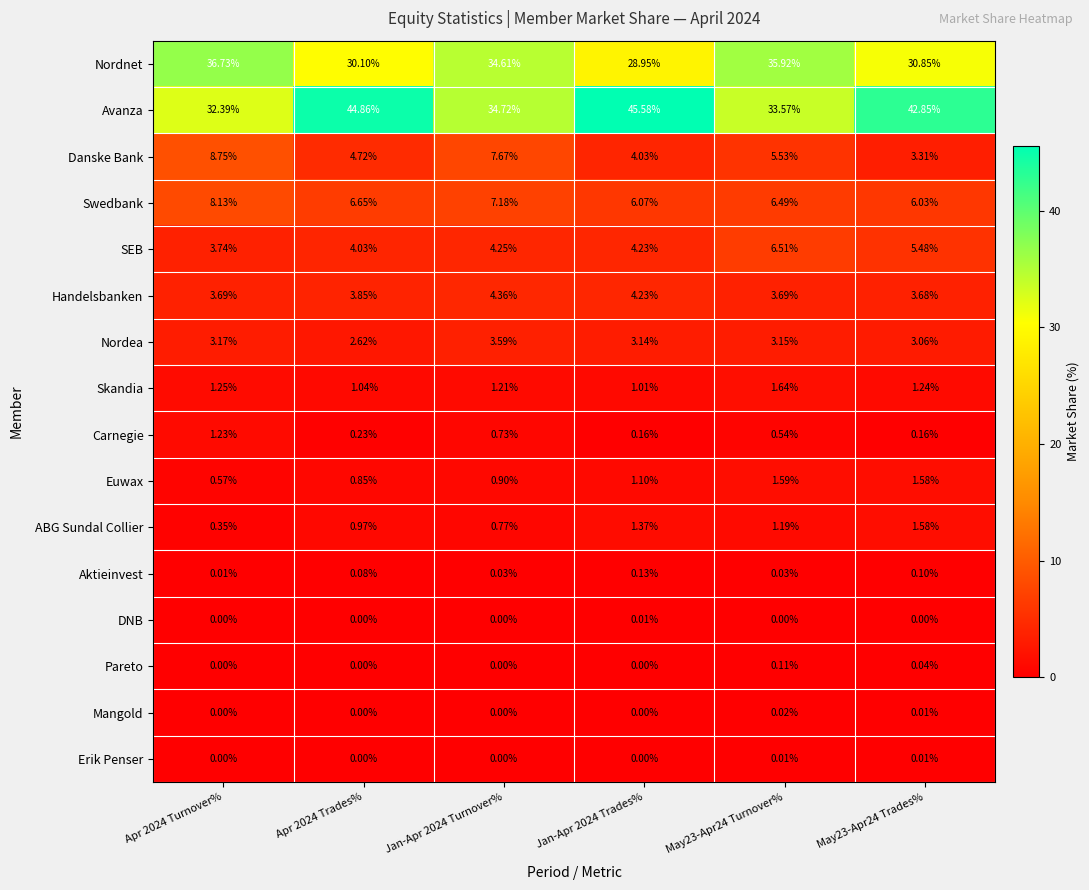

How many data points does each series have?

6